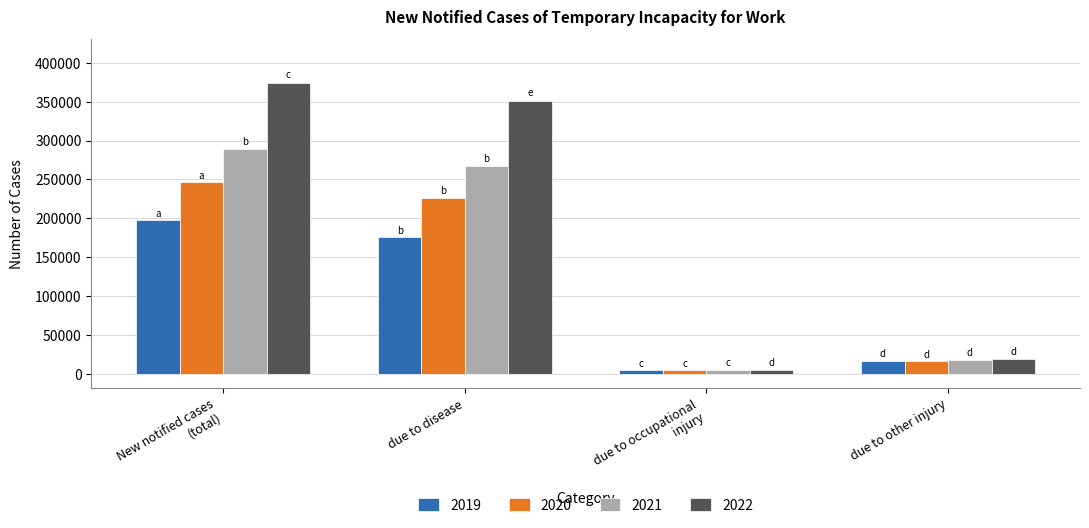

What is the spread (max minus min) of values at due to occupational
injury?

276